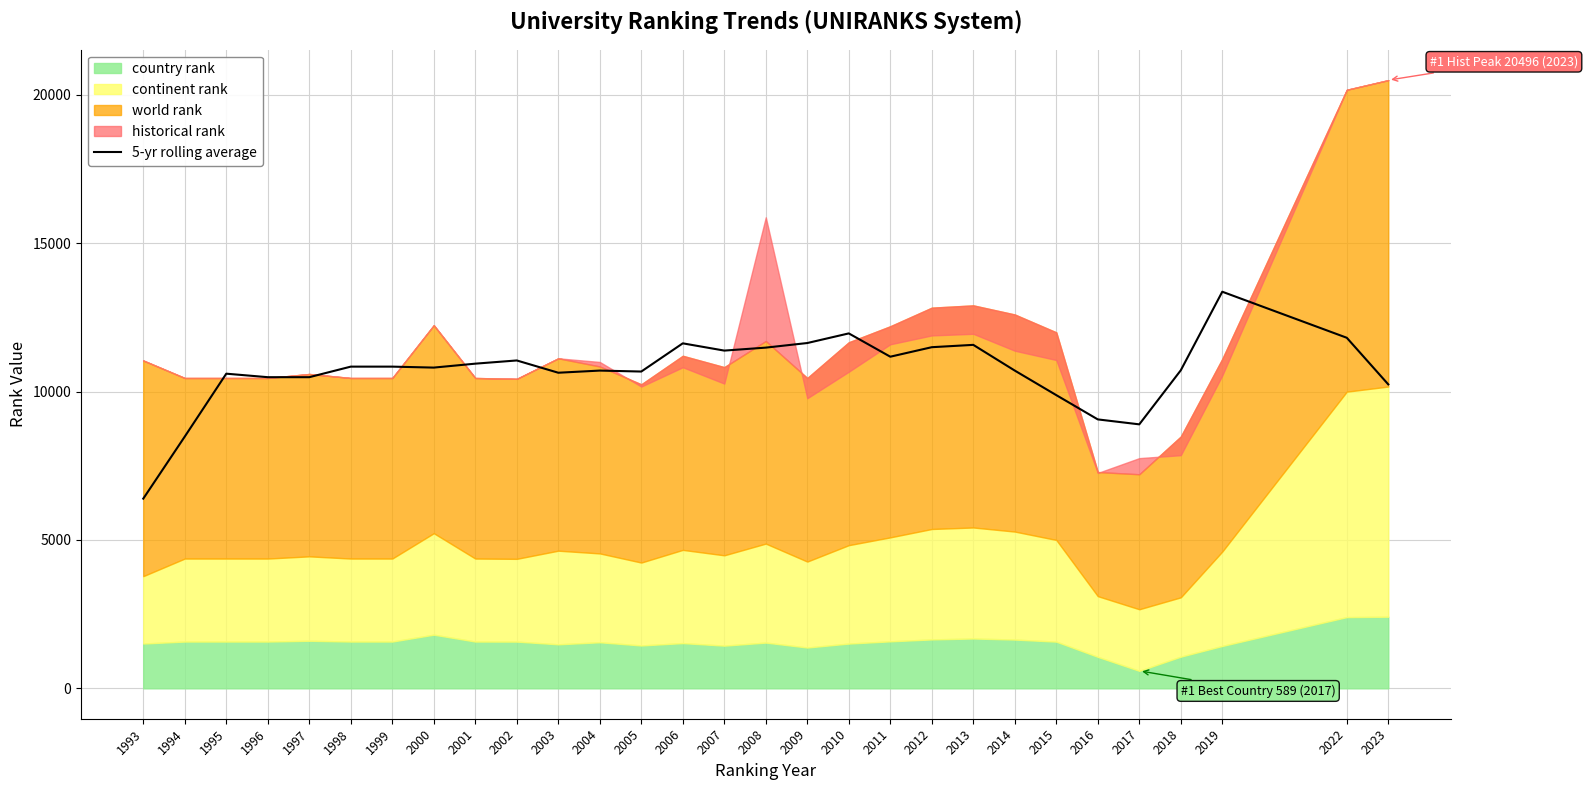

What is the difference between the maximum and minimum values?

6972.1